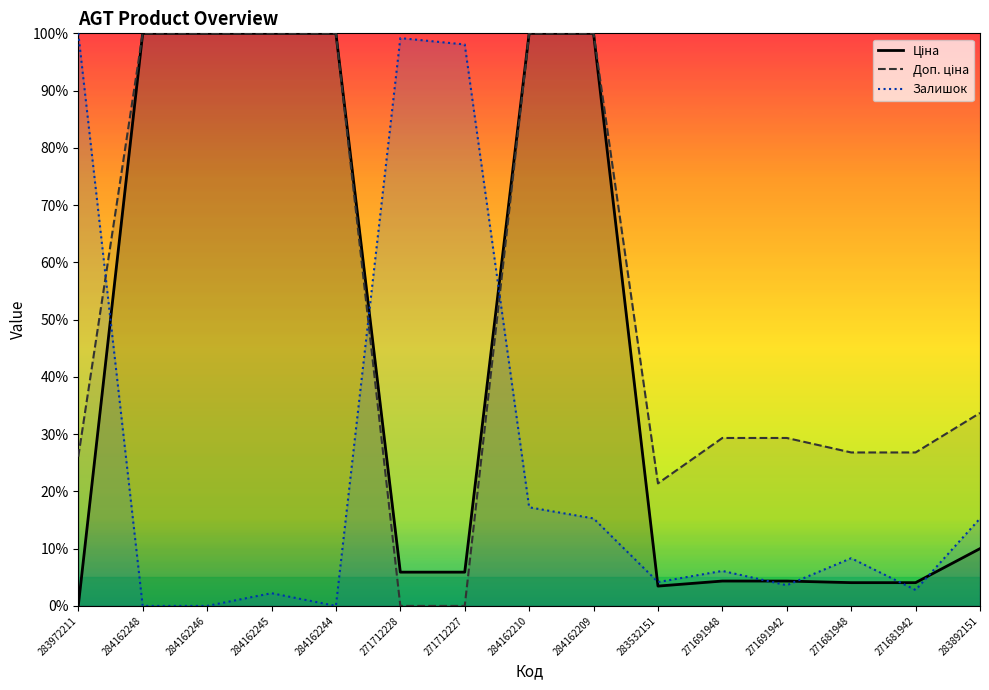

What is the sum of all Доп. ціна values?

793.4